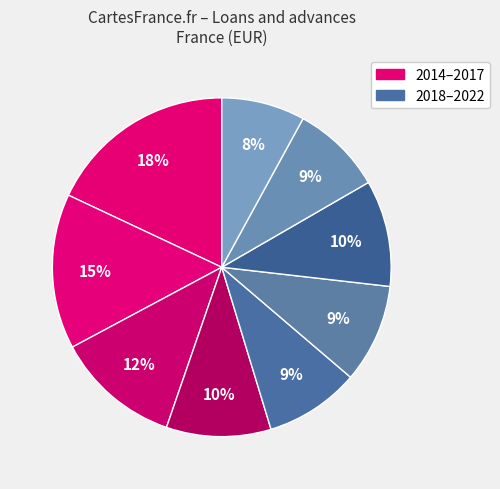

Rank the categories by value from highest to lowest.

2014, 2015, 2016, 2020, 2017, 2019, 2018, 2021, 2022